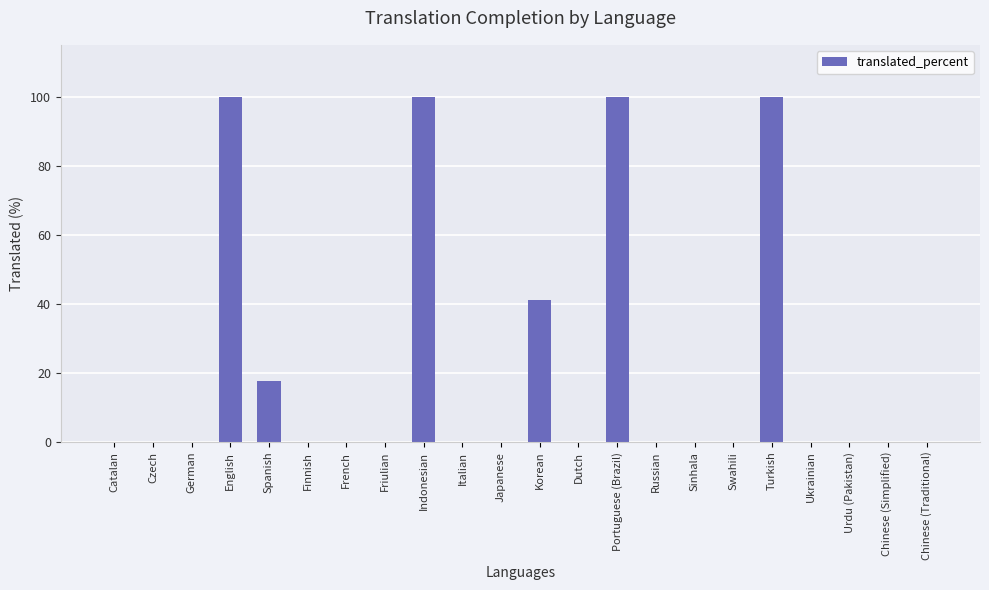

What is the sum of the values at Portuguese (Brazil) and Dutch?

100.0